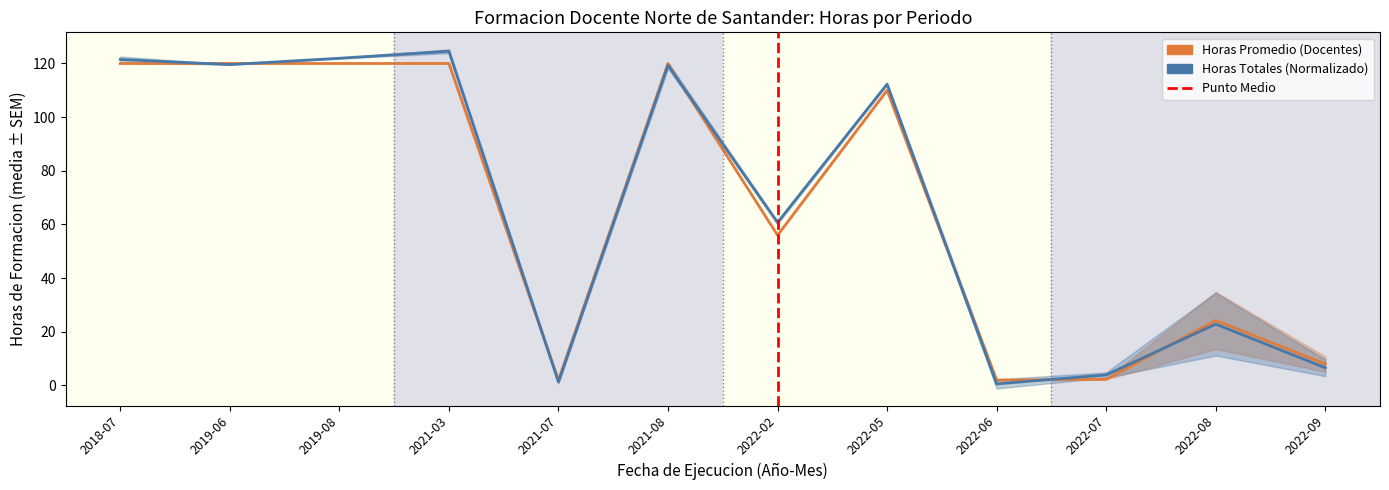

At which category does the chart reach its minimum across all series?

2022-06